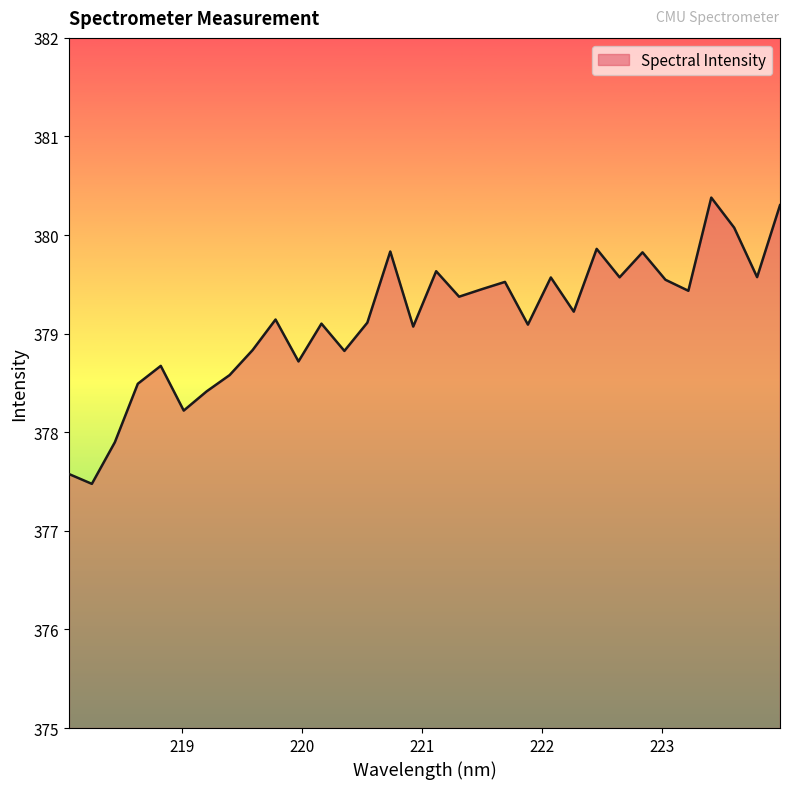

How many values exceed 379?

21